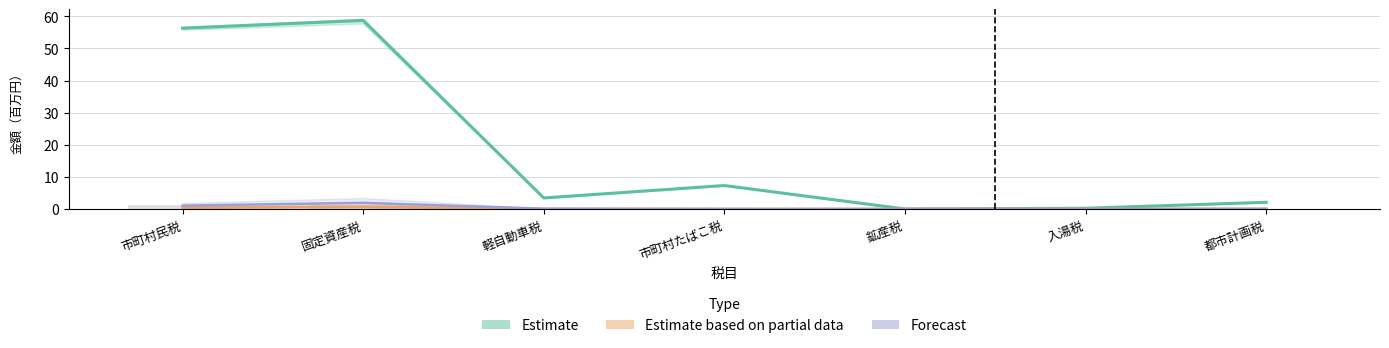

What is the difference between the 収入済額合計 values at 入湯税 and 固定資産税?

58.5